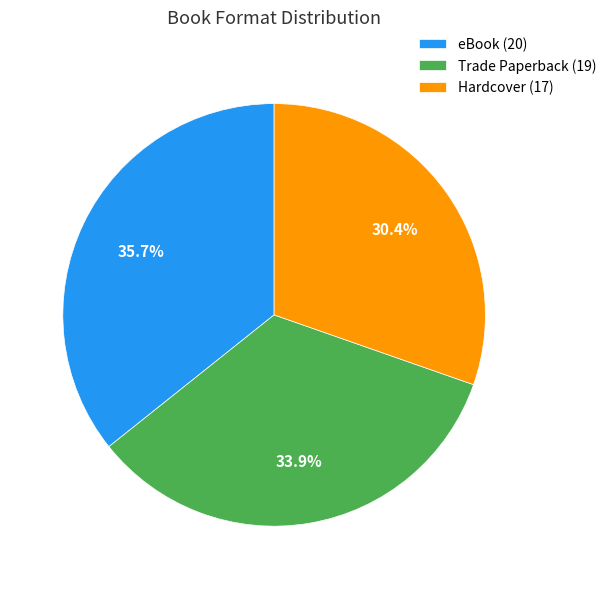

How many slices are in this pie chart?

3